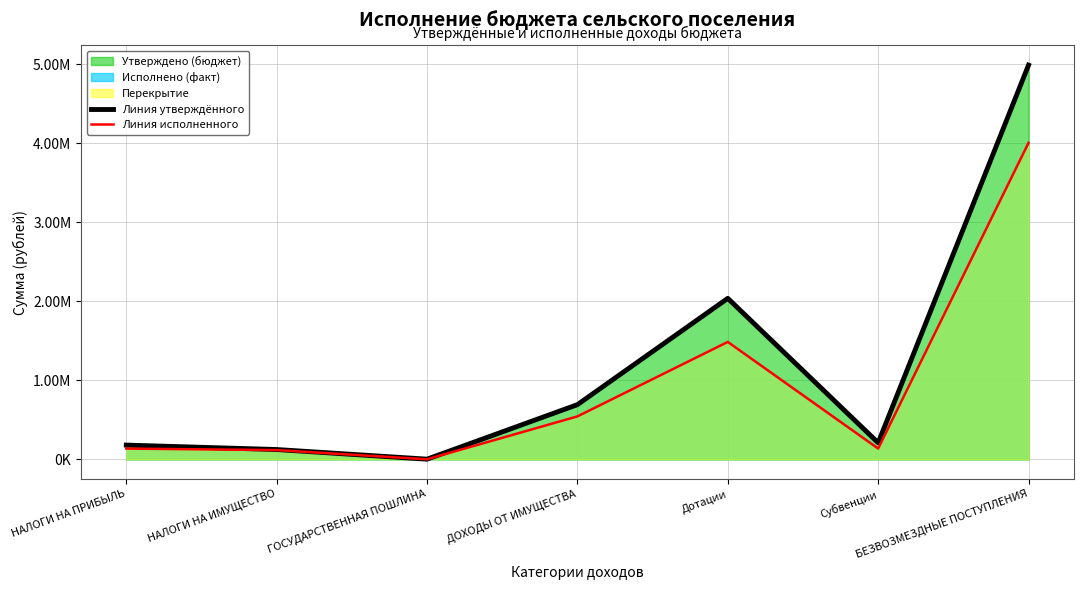

At which category does Линия исполненного reach its first local valley?

ГОСУДАРСТВЕННАЯ ПОШЛИНА